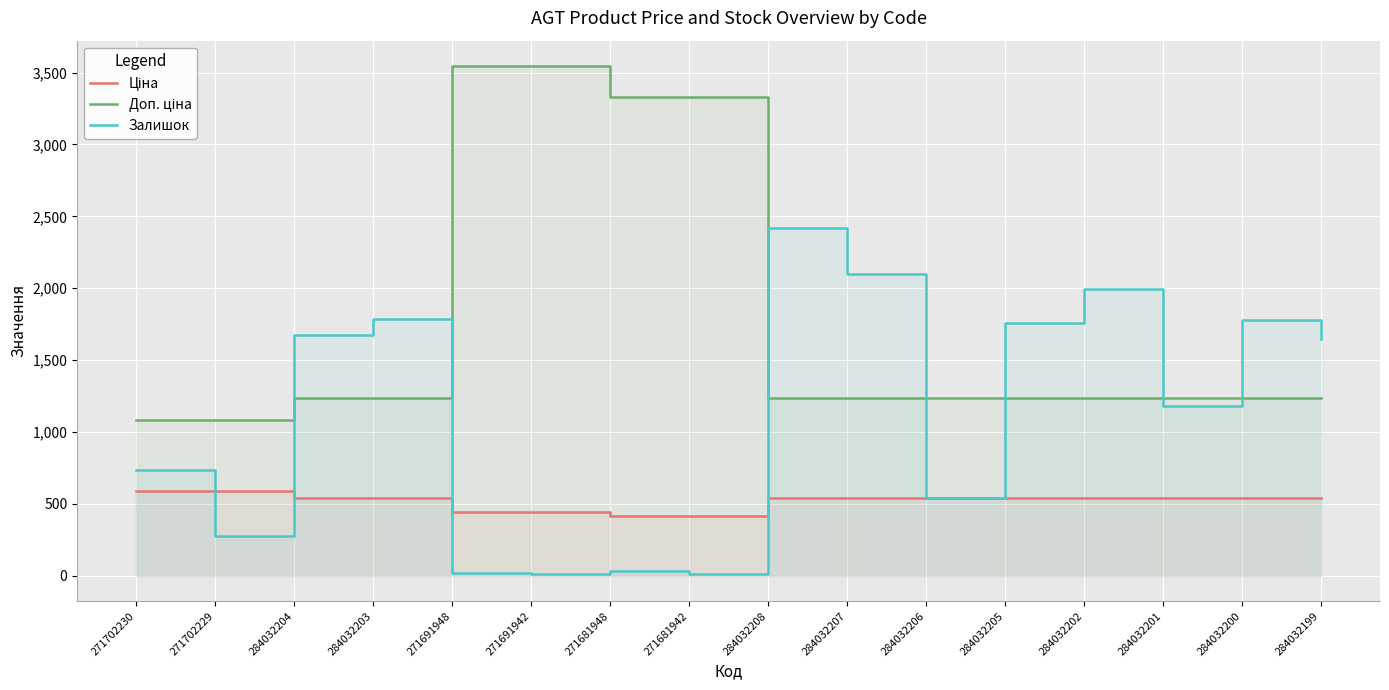

Reading left to right, transcribe all the data shown in this chart.

Ціна: 271702230=589.9	271702229=589.9	284032204=539.0	284032203=539.0	271691948=443.1	271691942=443.1	271681948=416.6	271681942=416.6	284032208=539.0	284032207=539.0	284032206=539.0	284032205=539.0	284032202=539.0	284032201=539.0	284032200=539.0	284032199=539.0
Доп. ціна: 271702230=1081.7	271702229=1081.7	284032204=1235.4	284032203=1235.4	271691948=3545.0	271691942=3545.0	271681948=3332.5	271681942=3332.5	284032208=1235.4	284032207=1235.4	284032206=1235.4	284032205=1235.4	284032202=1235.4	284032201=1235.4	284032200=1235.4	284032199=1235.4
Залишок: 271702230=736.0	271702229=273.0	284032204=1674.0	284032203=1786.0	271691948=22.0	271691942=13.0	271681948=30.0	271681942=10.0	284032208=2419.0	284032207=2096.0	284032206=539.0	284032205=1757.0	284032202=1992.0	284032201=1180.0	284032200=1777.0	284032199=1649.0